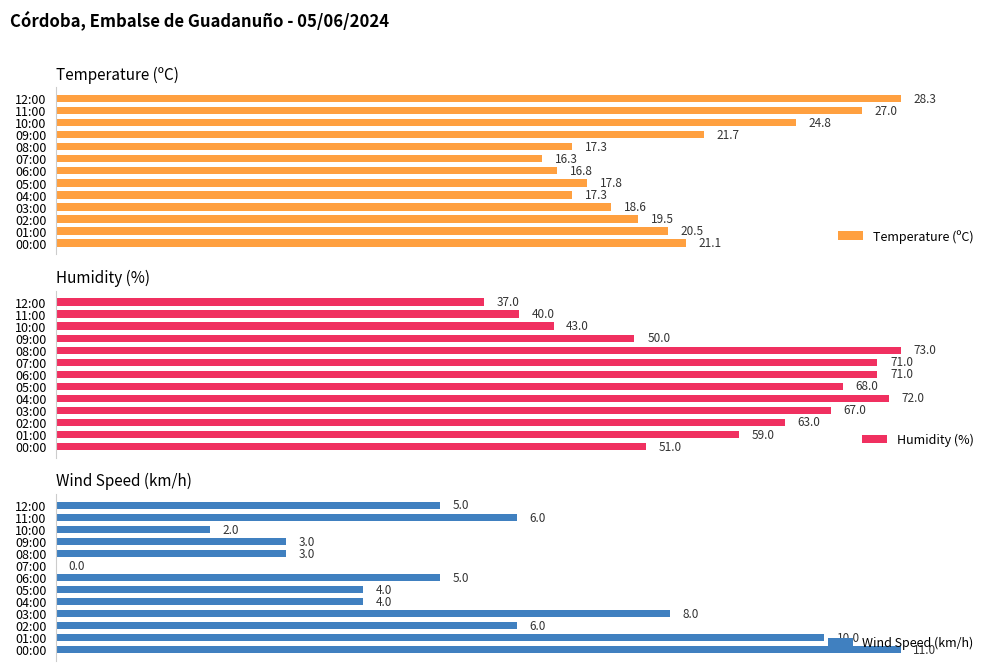

Which series has the largest total across all categories?

Humidity (%)